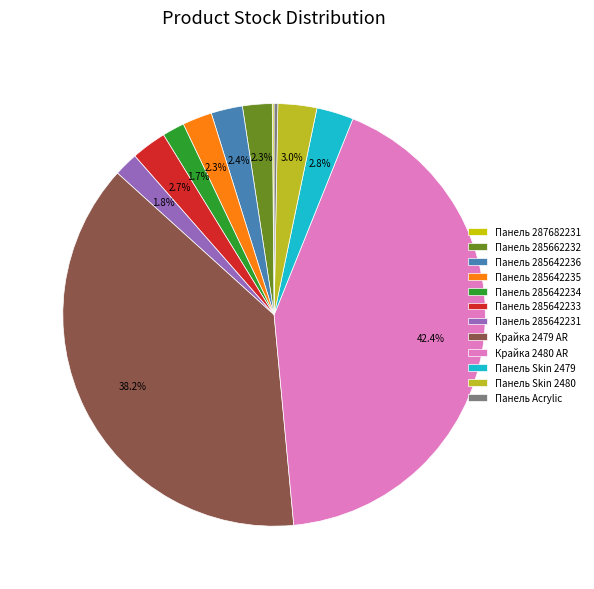

Does Панель Skin 2480 represent more than half of the total?

No